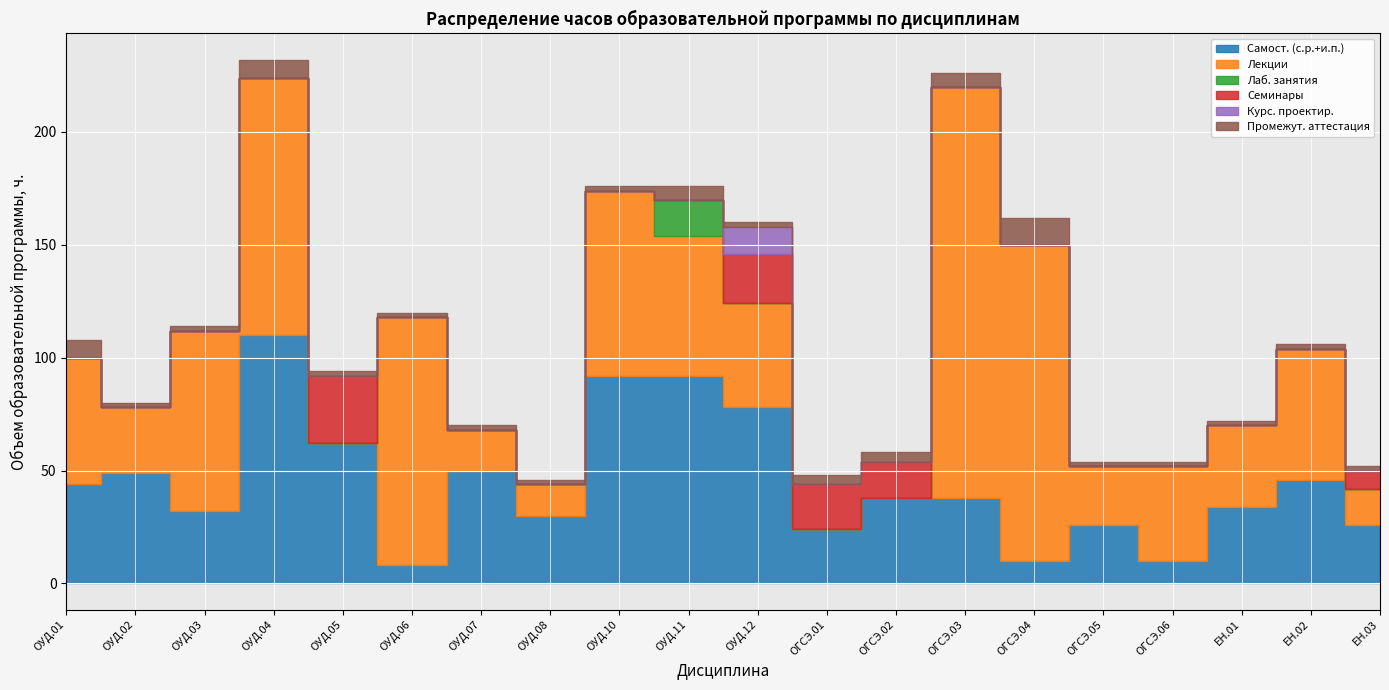

What is the label of the 14th point from the left?

ОГСЭ.03